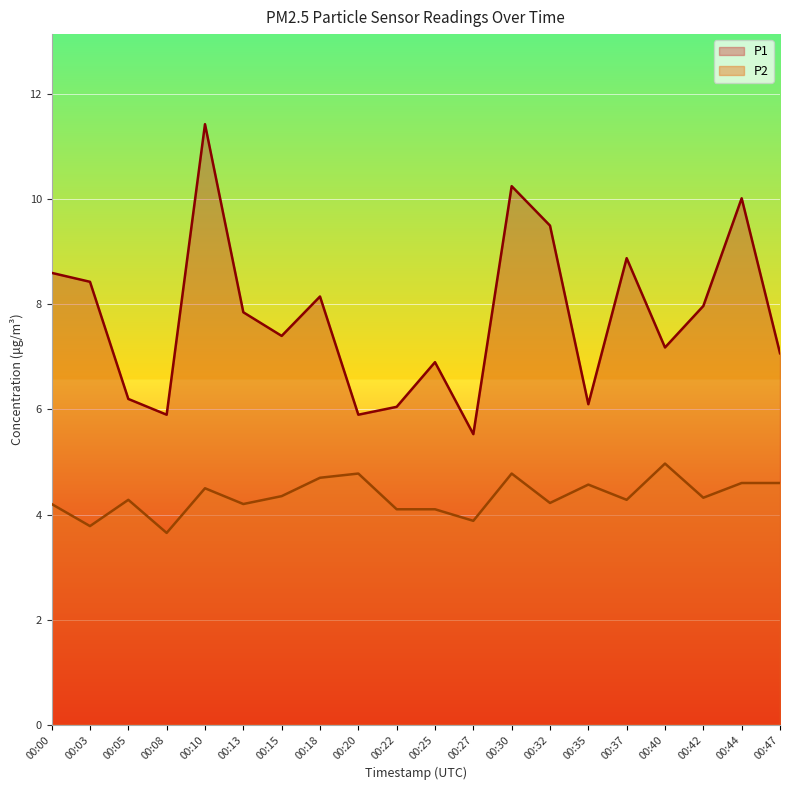

Is it true that P2 equals 7.3 at 00:25?

False